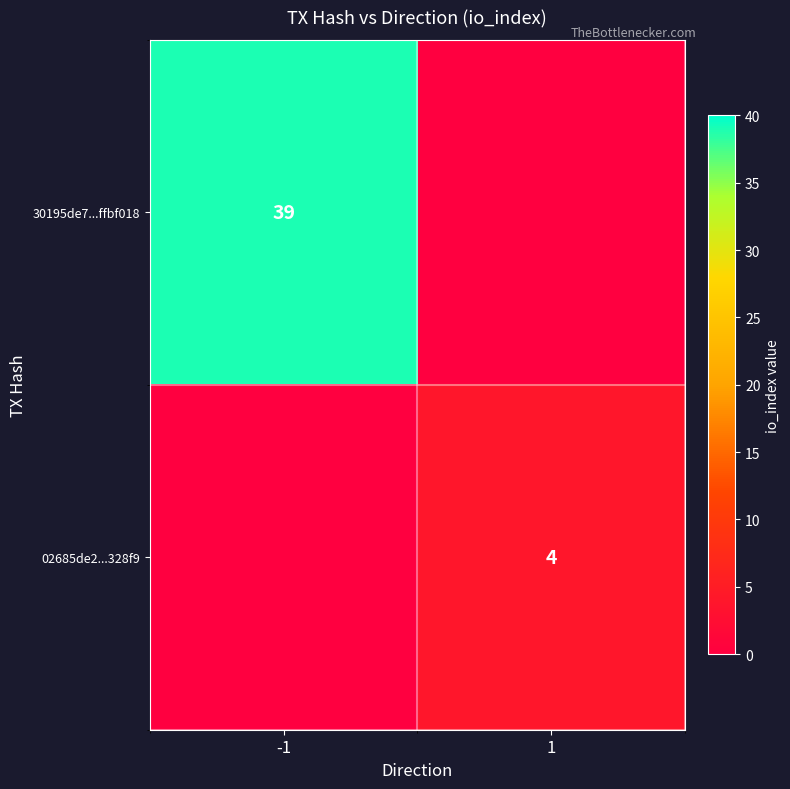

At how many categories does at least one series exceed 22?

1